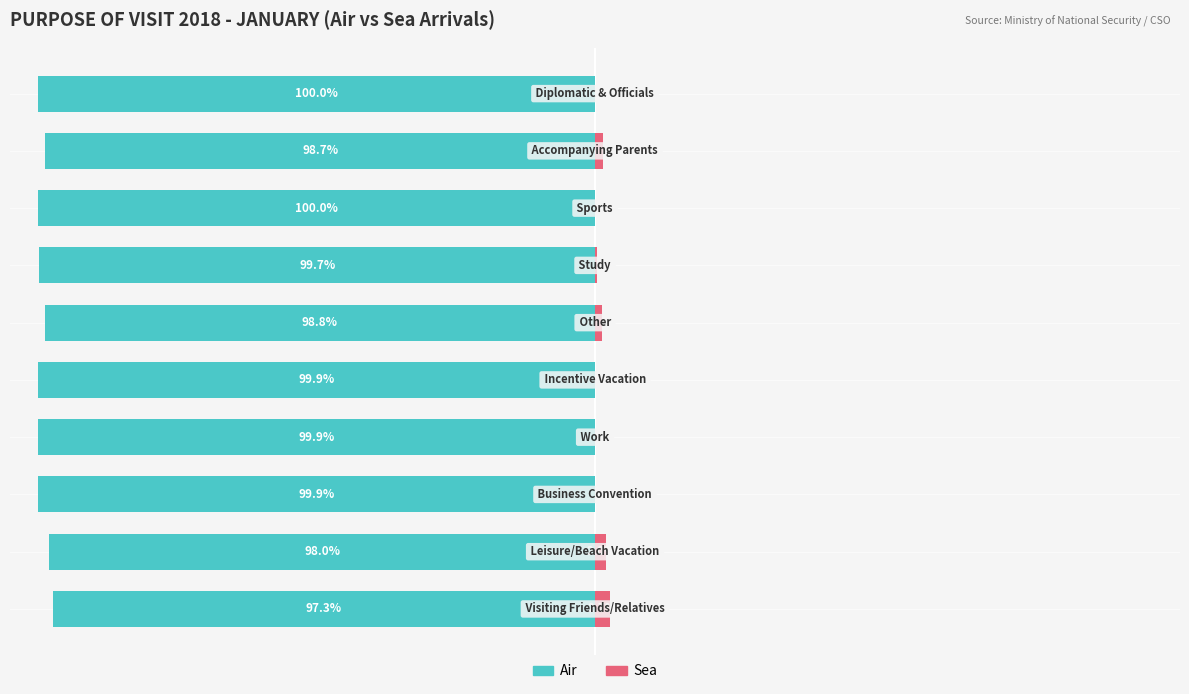

The Sea series shows 2.7 at 0. True or false?

True